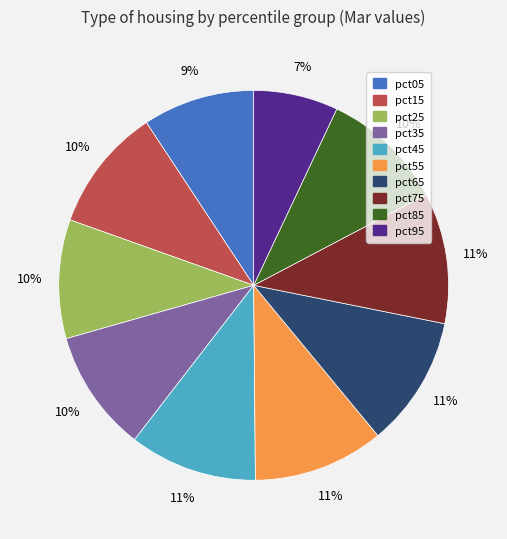

Is it true that pct55 is 1% of the pie?

False